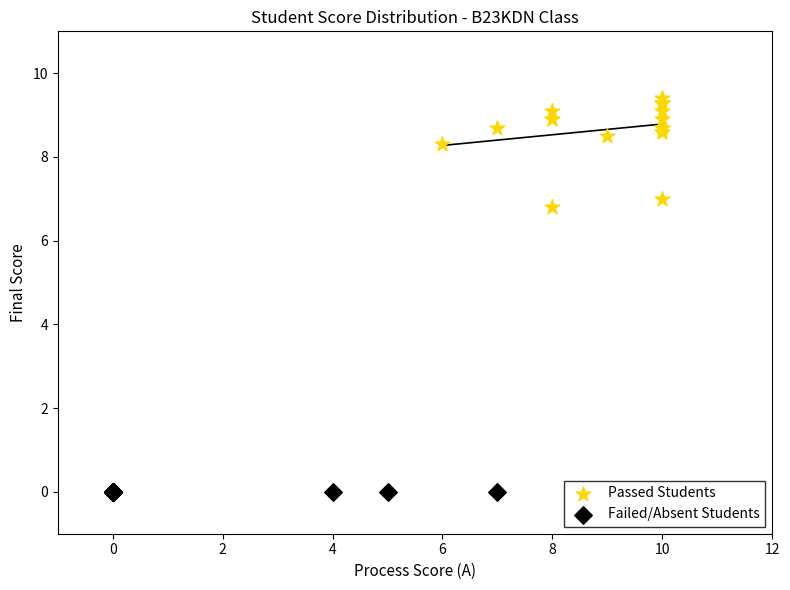

Which series contains the lowest Y value?

Failed/Absent Students